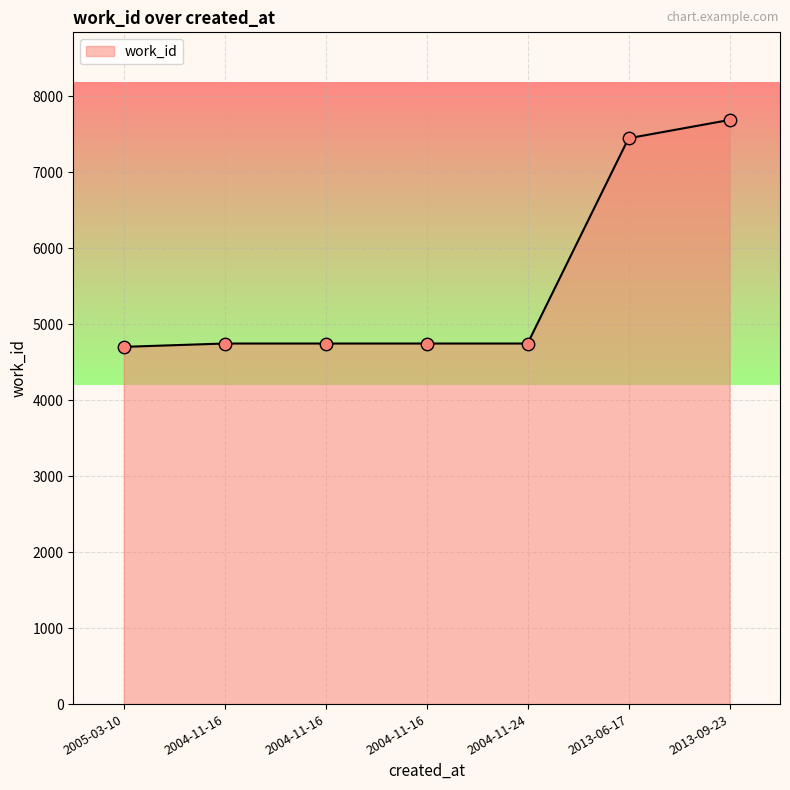

Which has a higher value, 2013-09-23 or 2004-11-16?

2013-09-23